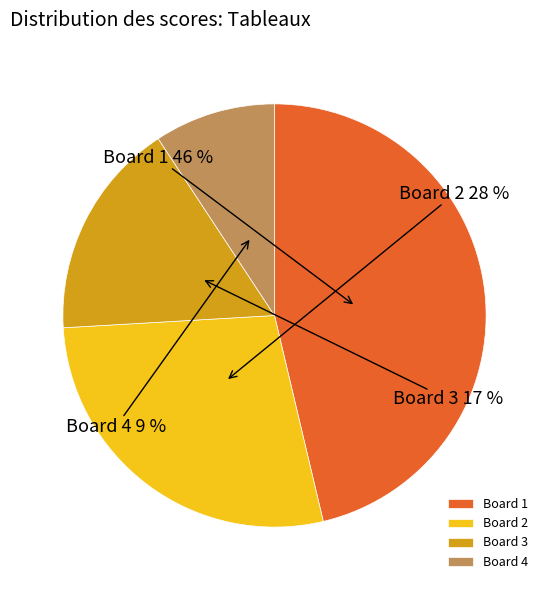

Rank the categories by value from lowest to highest.

Board 4, Board 3, Board 2, Board 1